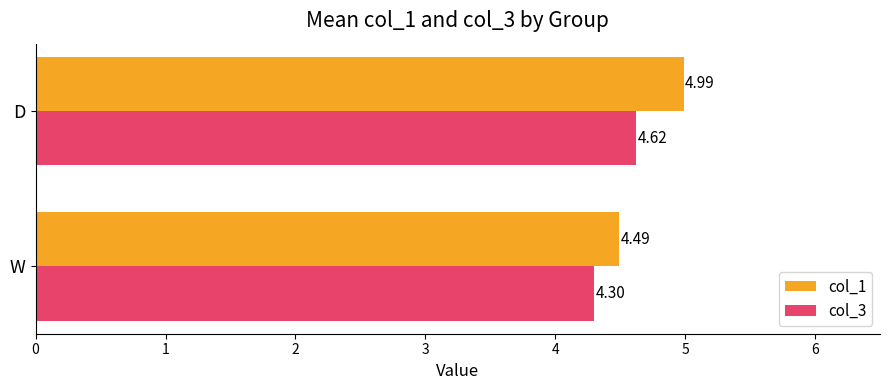

What are all the series names shown in the legend?

col_1, col_3